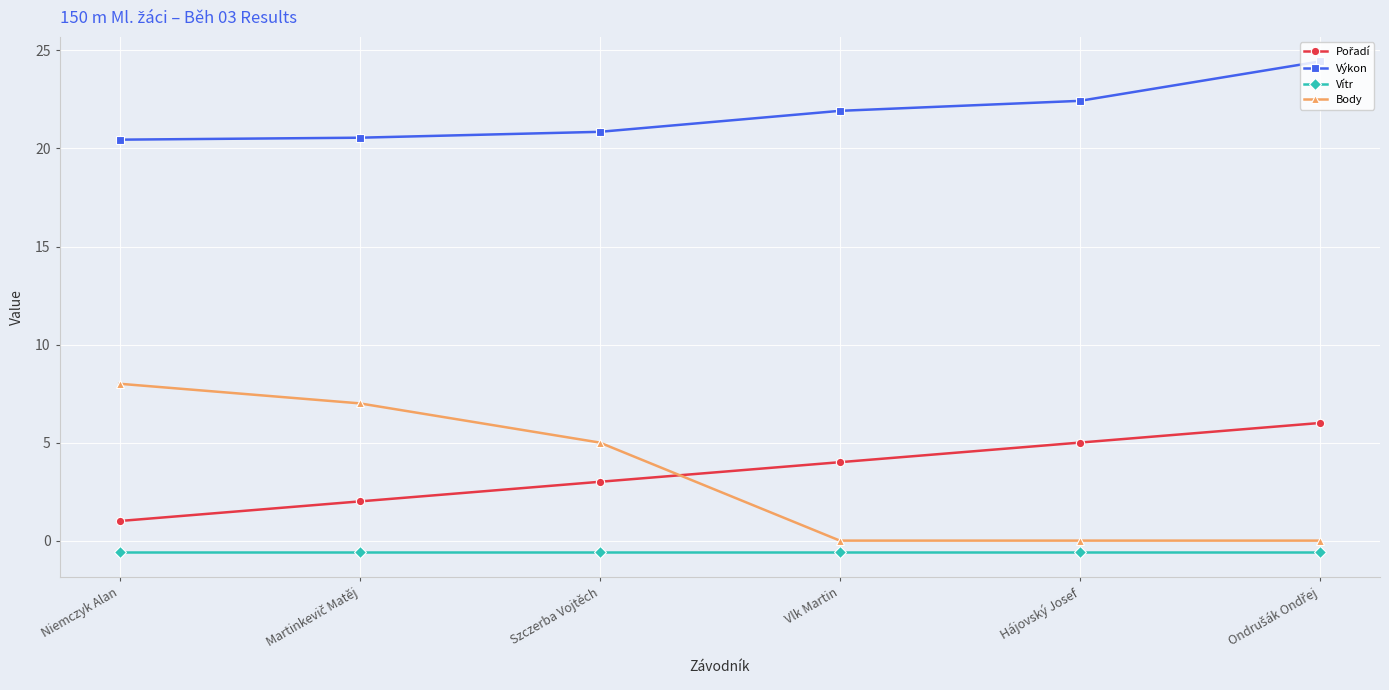

What is the average value of the Vítr series?

-0.6